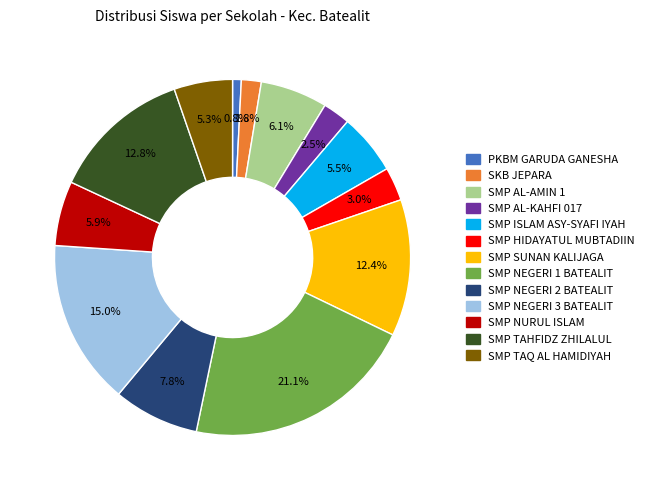

Count the number of slices in the pie.

13